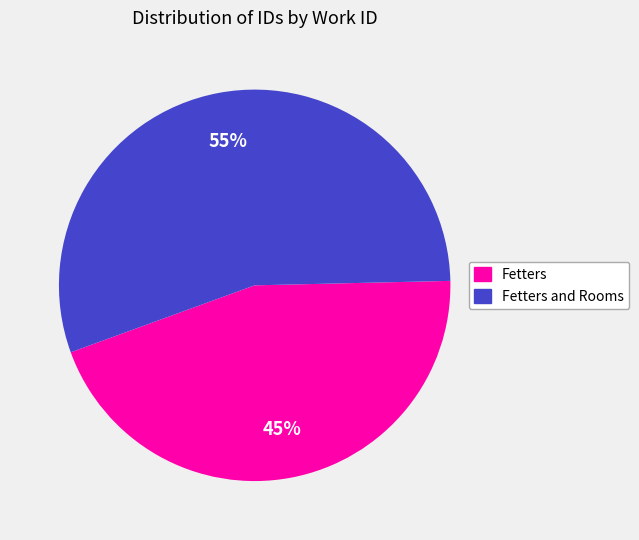

To the nearest percent, what is the average slice percentage?

50%